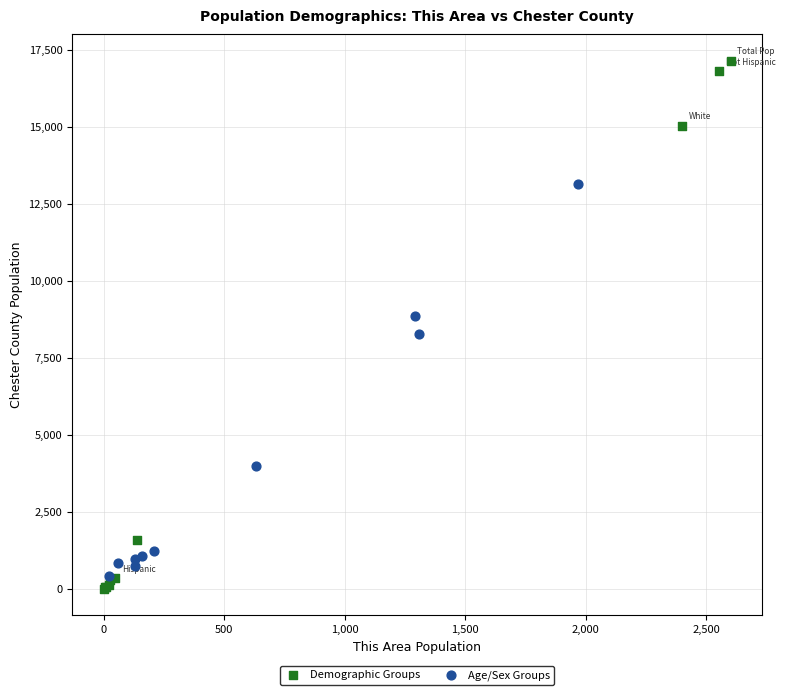

Which series reaches the maximum Y coordinate?

Demographic Groups